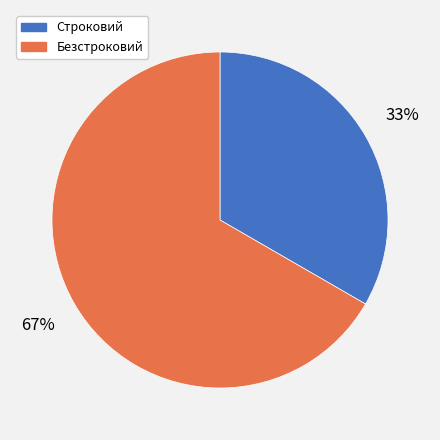

Which slice is the smallest?

Строковий